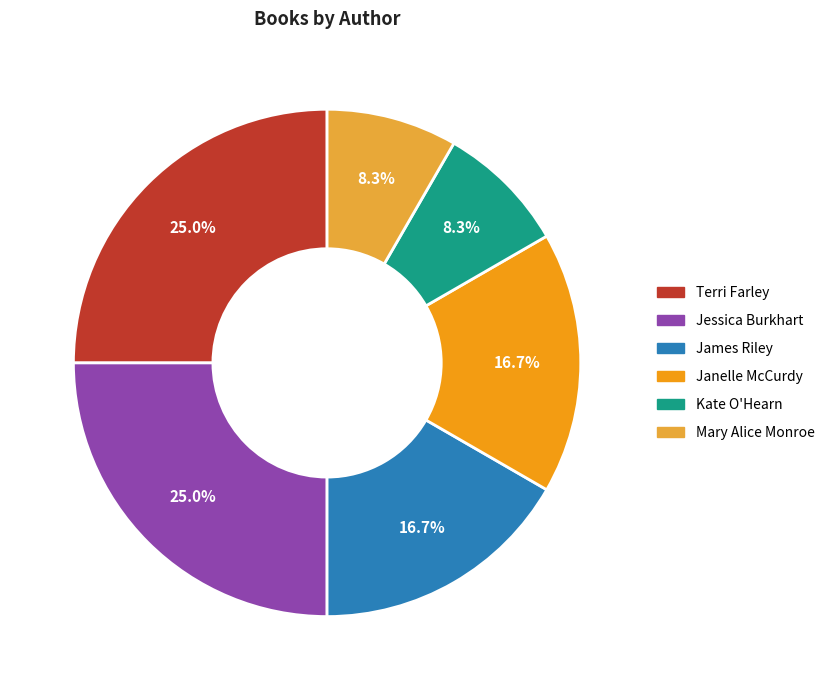

How many slices are in this pie chart?

6